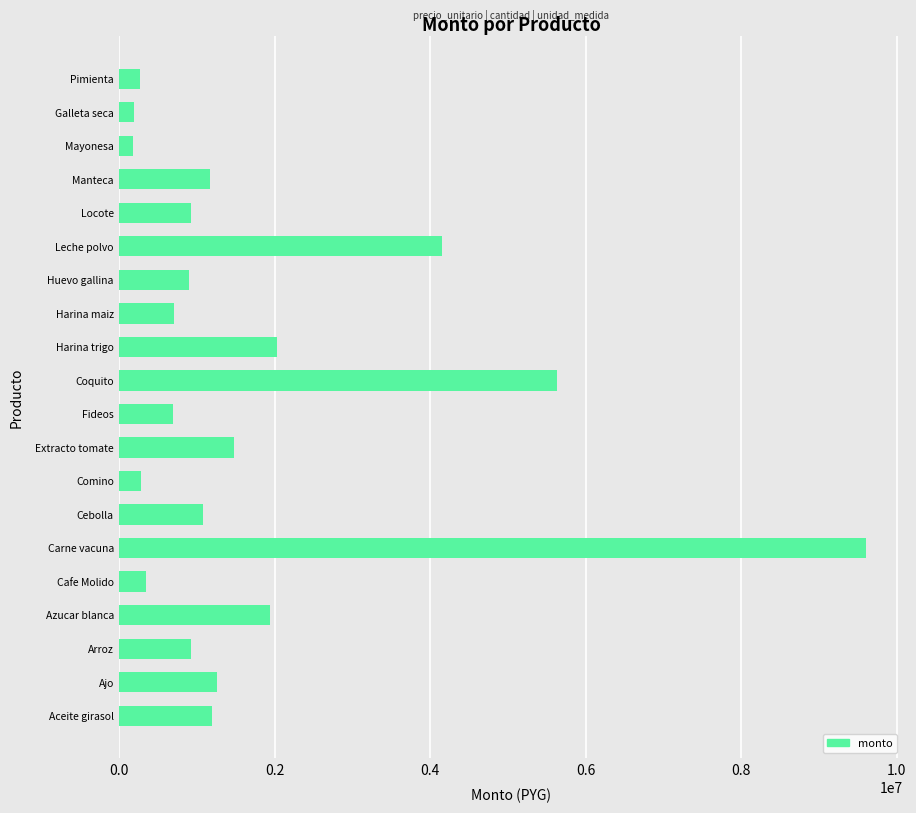

Read the value at Carne vacuna.

9600000